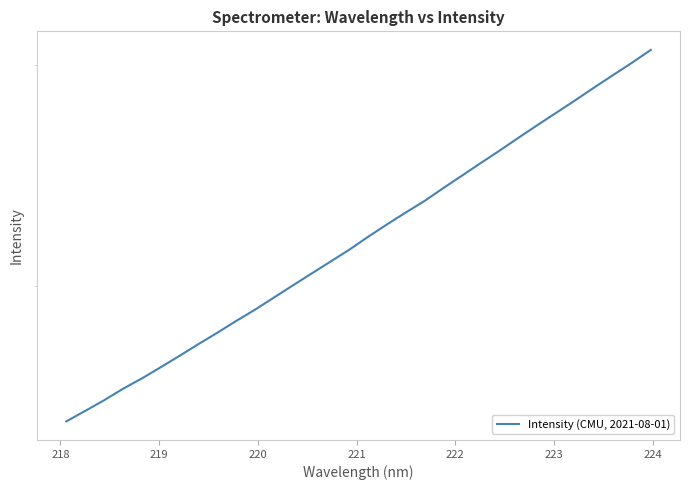

Does the chart have visible grid lines?

No